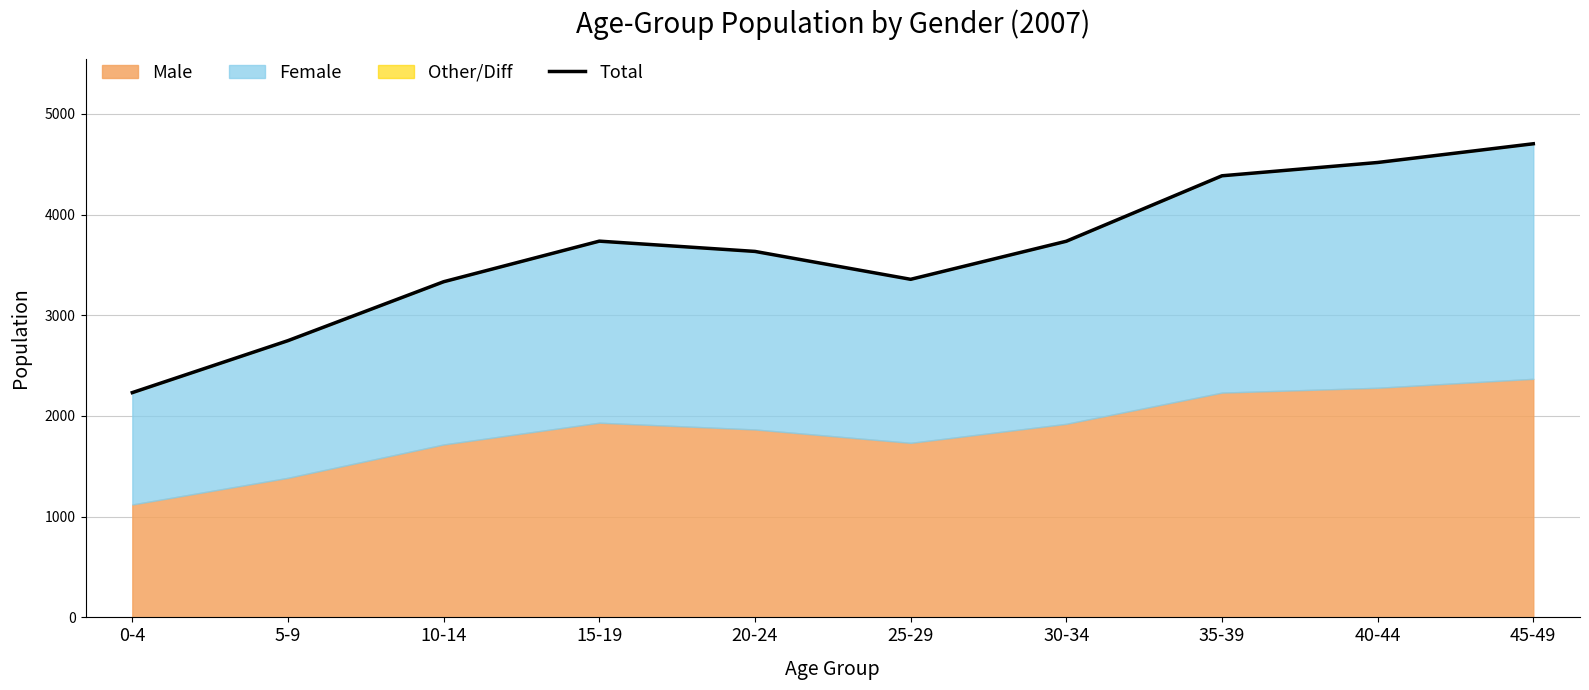

What position from the left is 40-44?

9